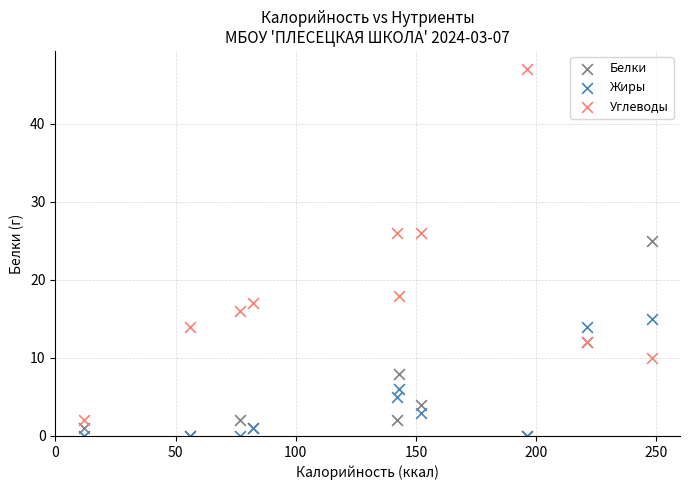

Which series has the largest Y range (max minus min)?

Углеводы